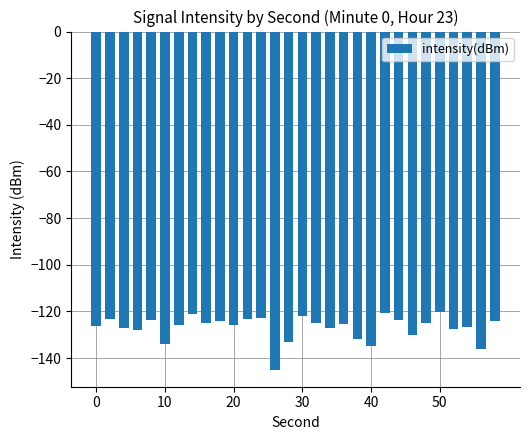

What is the value of the 12th bar from the left?

-123.1